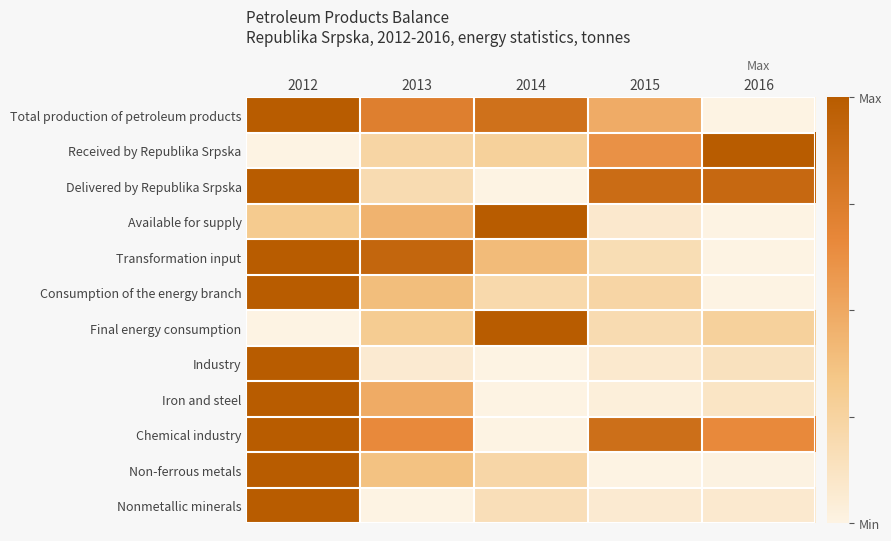

What is the total value across all series at 2015?

3.7